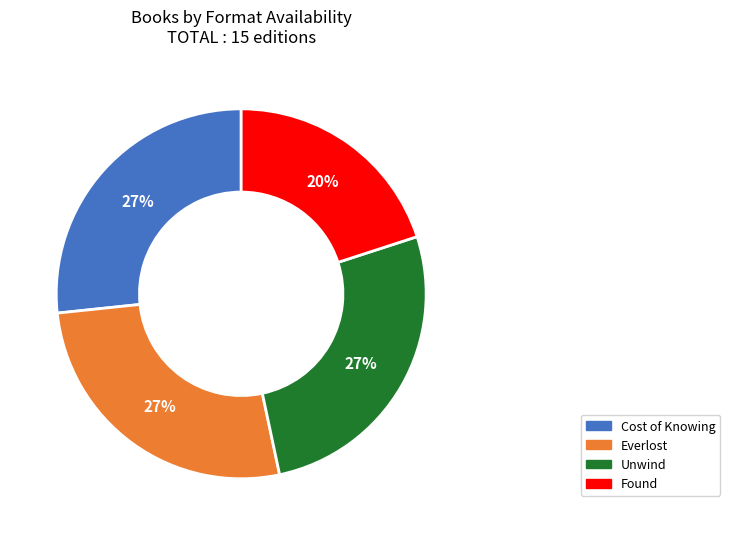

What percentage is the Found slice, to the nearest percent?

20%